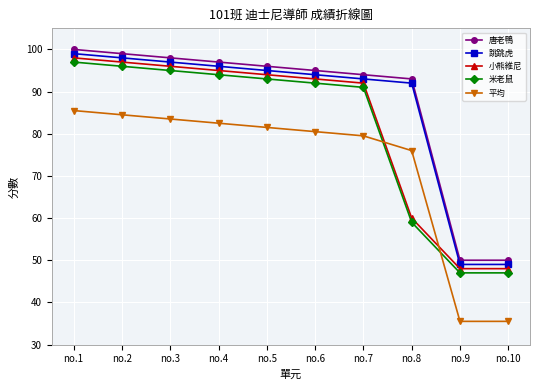

The 米老鼠 series shows 47.0 at no.9. True or false?

True